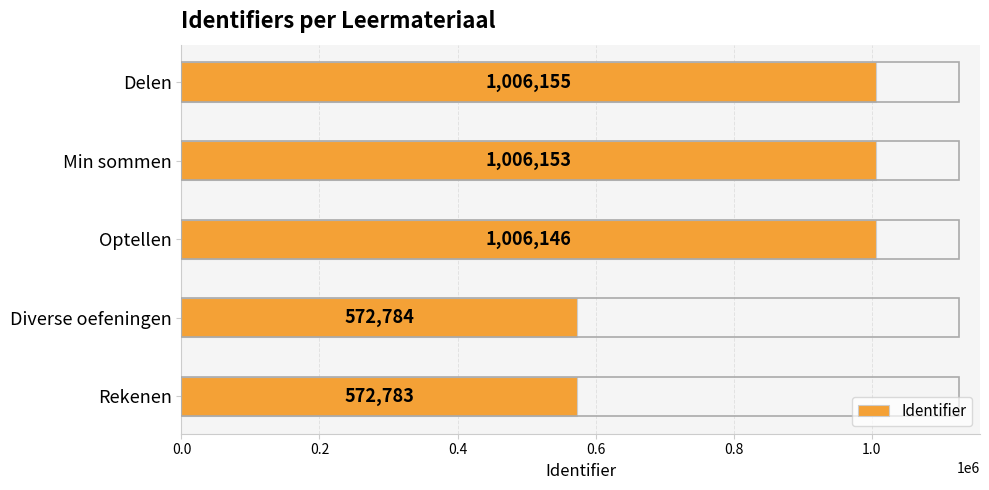

Are the bars grouped side by side (vs. stacked)?

No